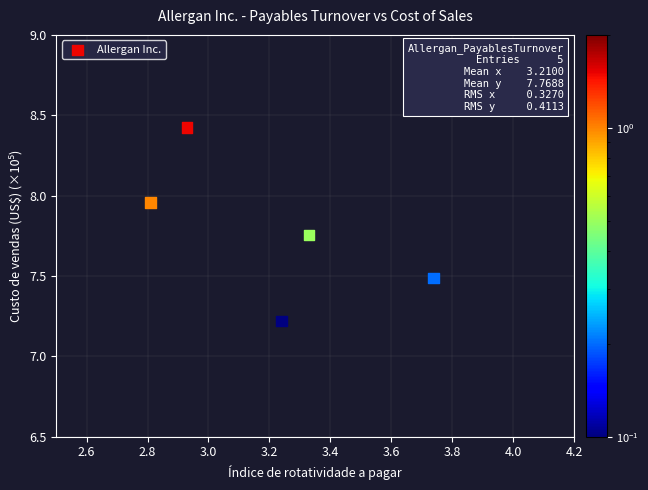

What is the average X value?

3.2